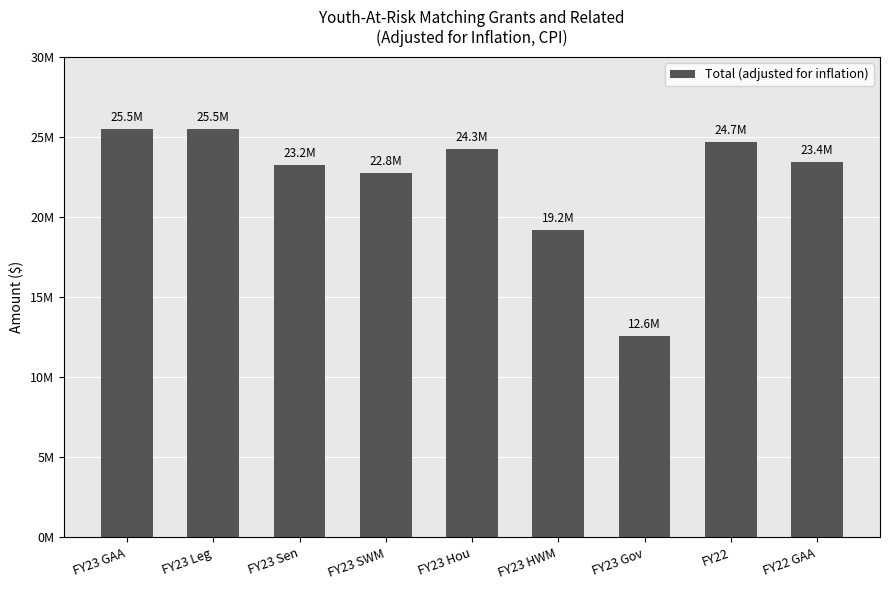

Between FY23 Leg and FY23 HWM, which is larger?

FY23 Leg